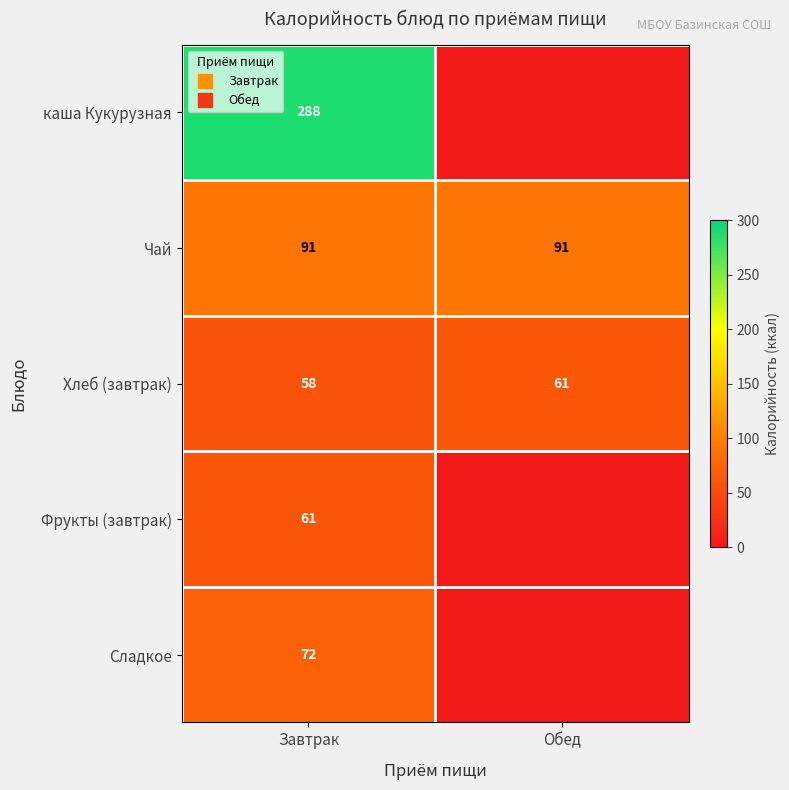

At how many categories does at least one series exceed 72?

2